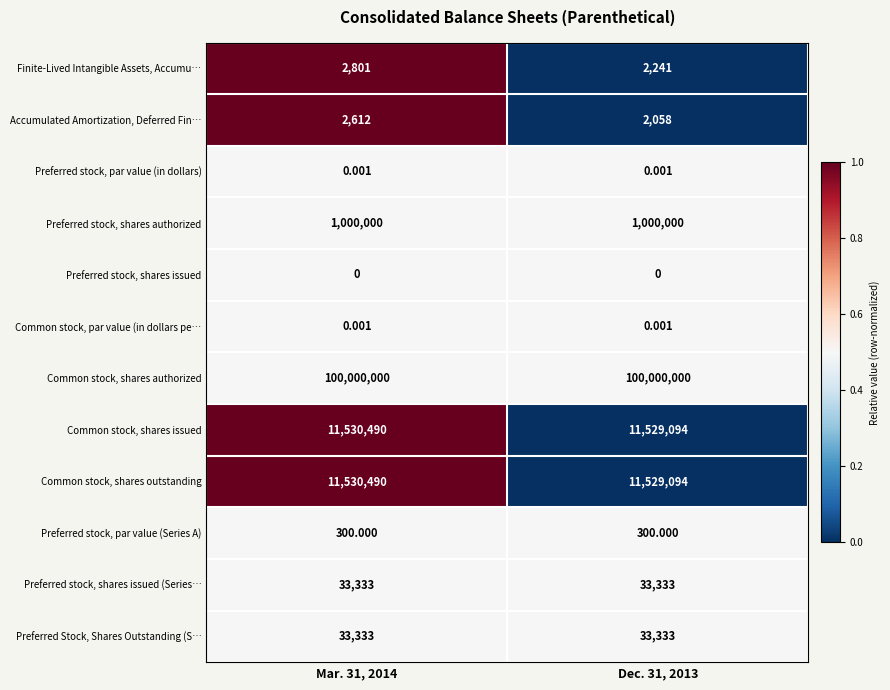

Is the value of Preferred stock, par value (in dollars) at Mar. 31, 2014 greater than the value of Common stock, shares issued at Mar. 31, 2014?

No